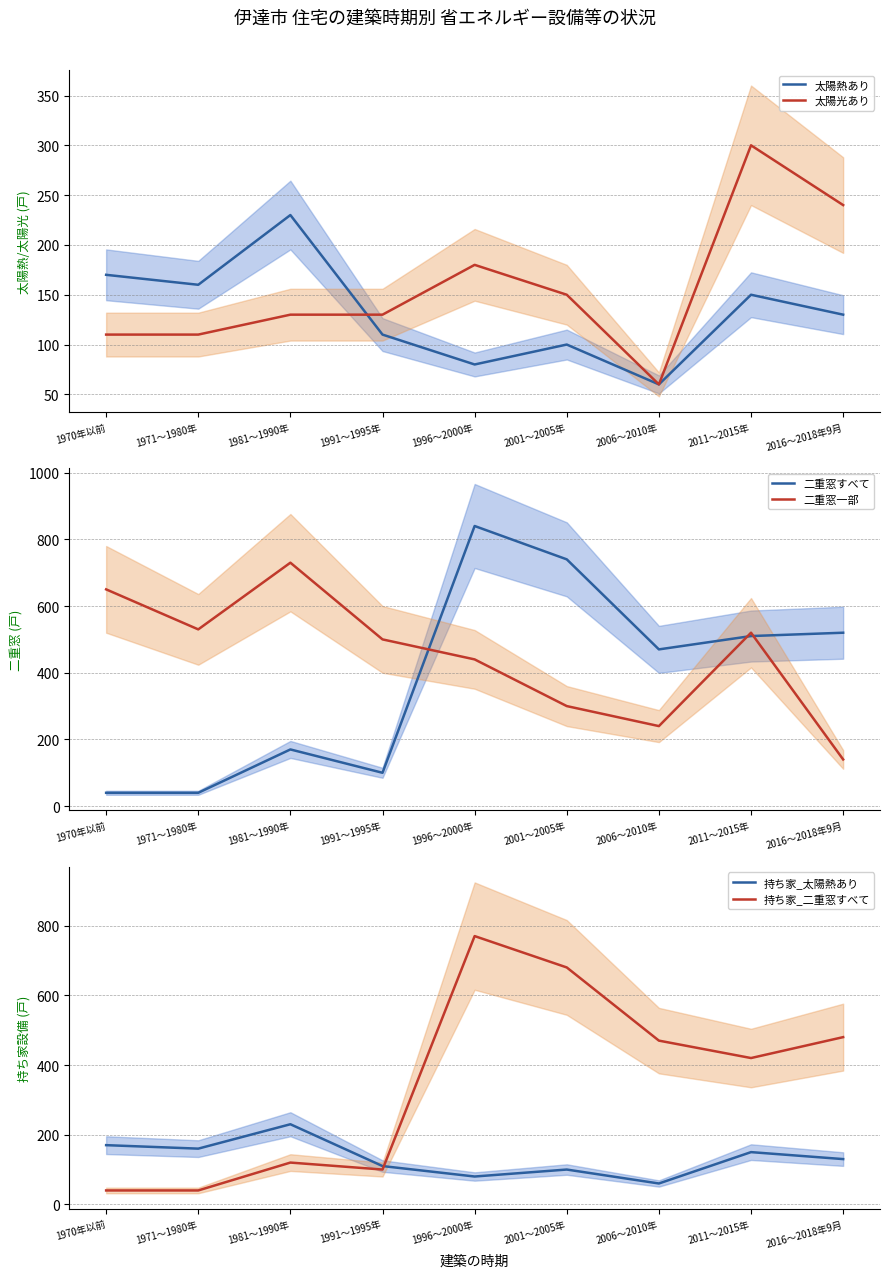

True or false: 二重窓一部 and 持ち家_二重窓すべて cross at least once.

True